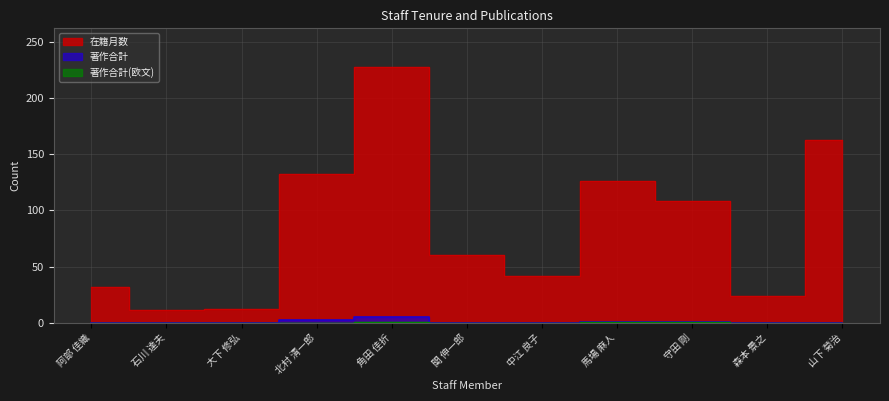

Is this an area chart (filled region under the line)?

No